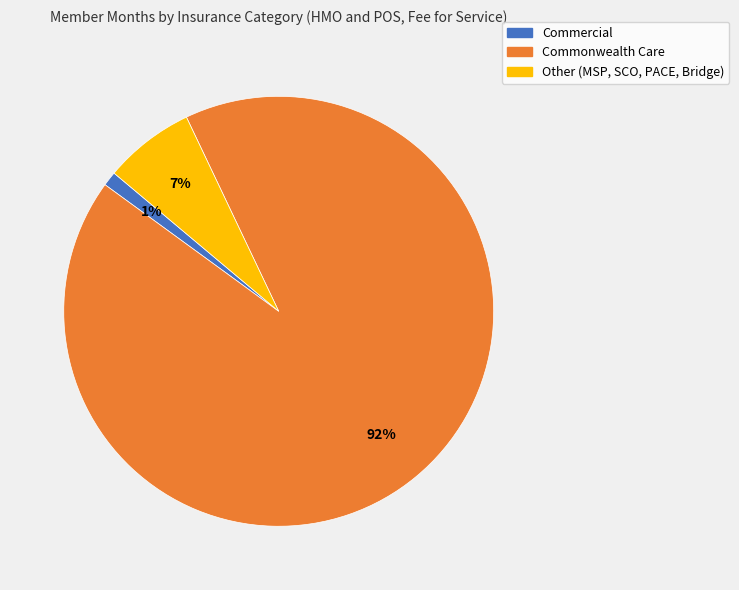

Rank the categories by value from highest to lowest.

Commonwealth Care, Other (MSP, SCO, PACE, Bridge), Commercial